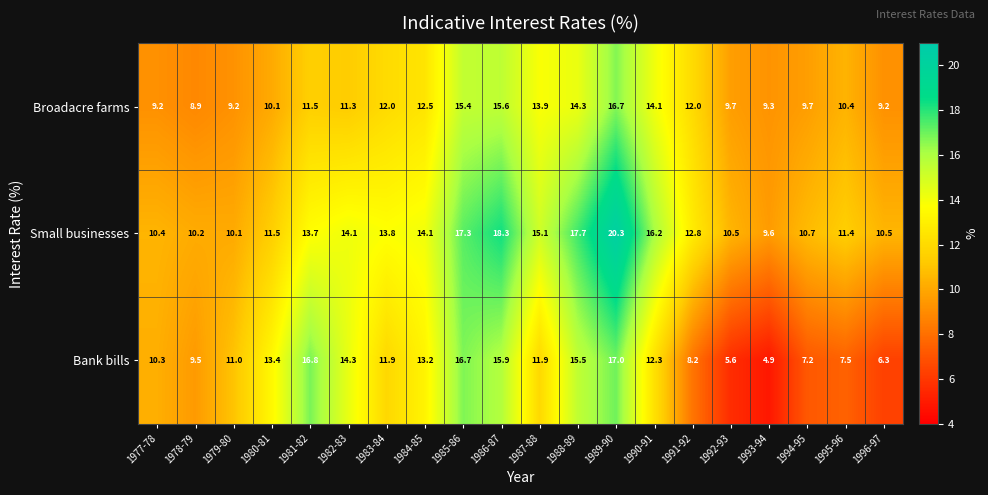

Count the number of data series in this chart.

3